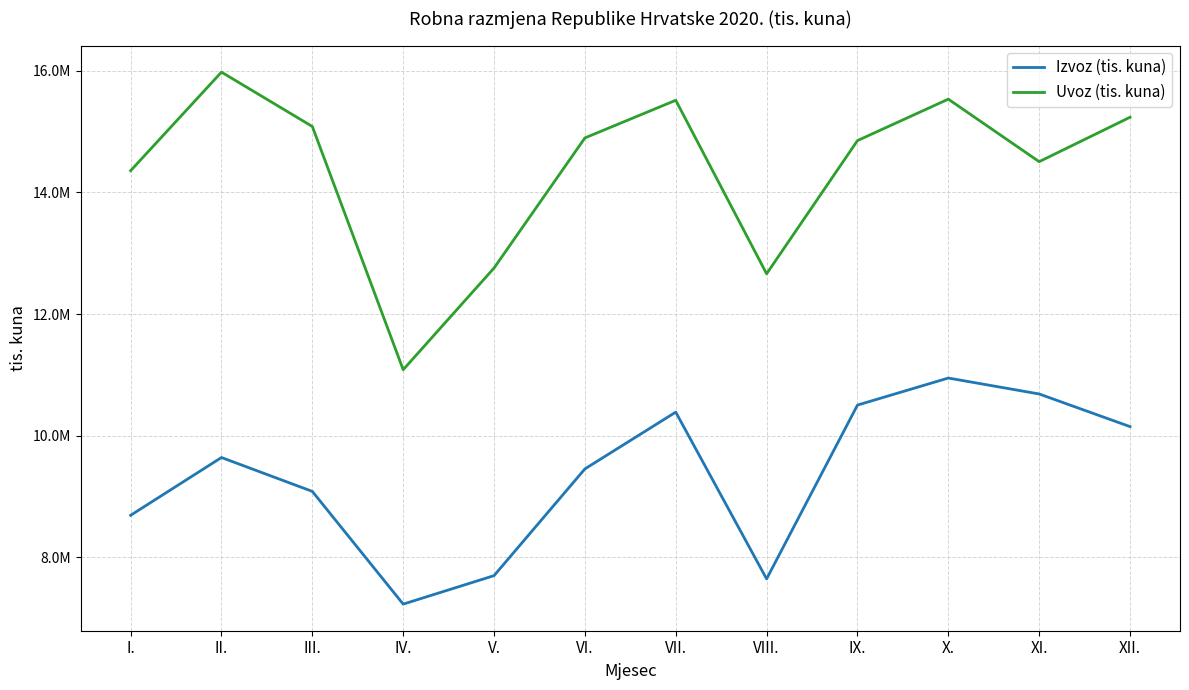

What are all the series names shown in the legend?

Izvoz (tis. kuna), Uvoz (tis. kuna)